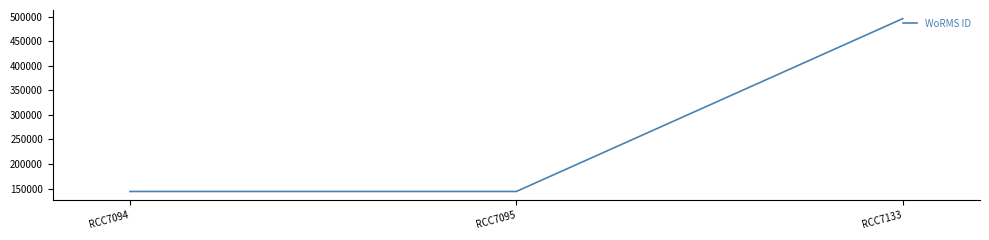

At which category does the chart reach its peak across all series?

RCC7133